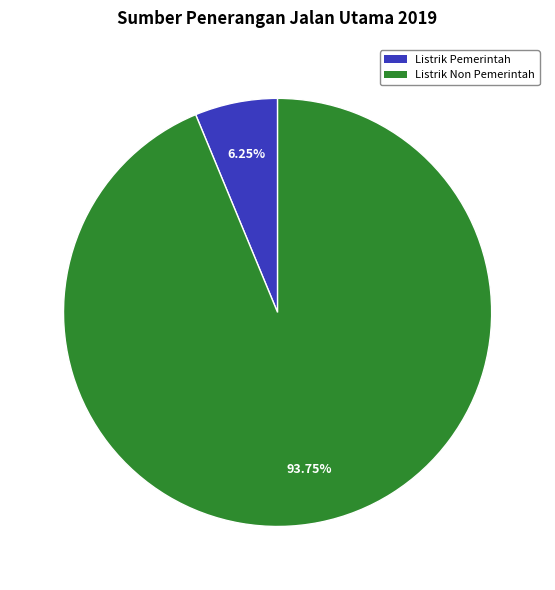

Is there any slice that represents more than half of the pie?

Yes